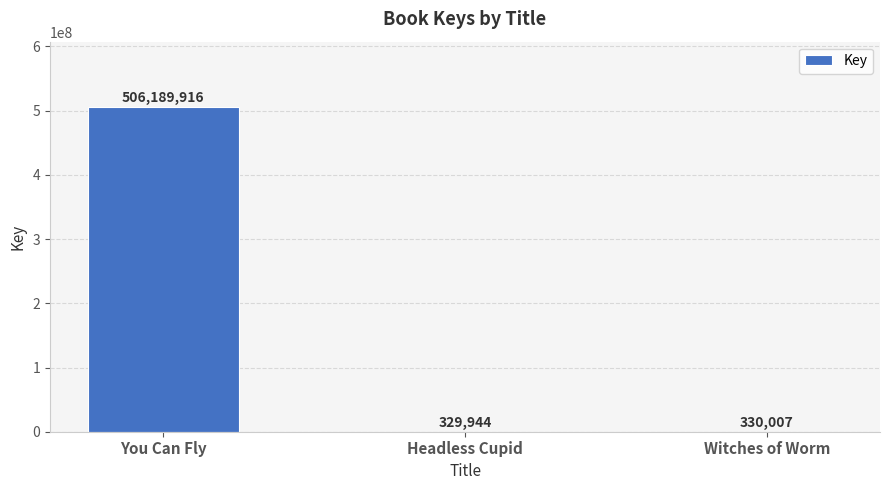

True or false: the data shows 329944 at Headless Cupid.

True